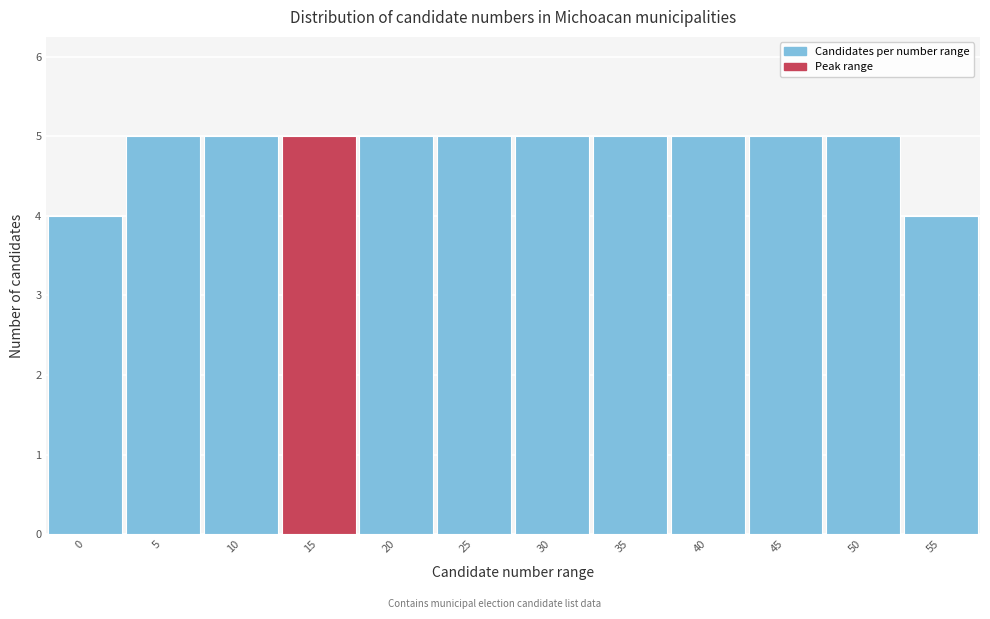

Reading left to right, extract all data points from this chart.

0=4	5=5	10=5	15=5	20=5	25=5	30=5	35=5	40=5	45=5	50=5	55=4